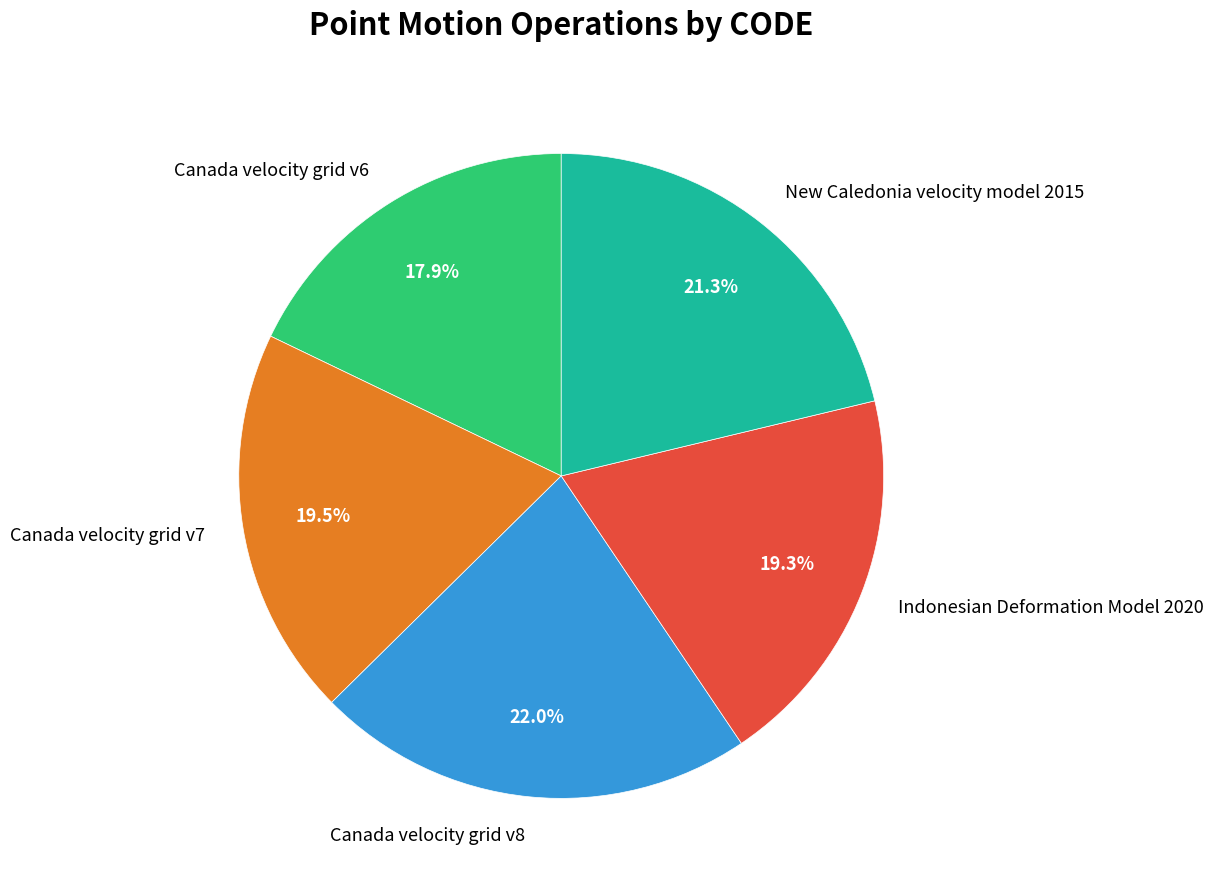

Which slice is the largest?

Canada velocity grid v8